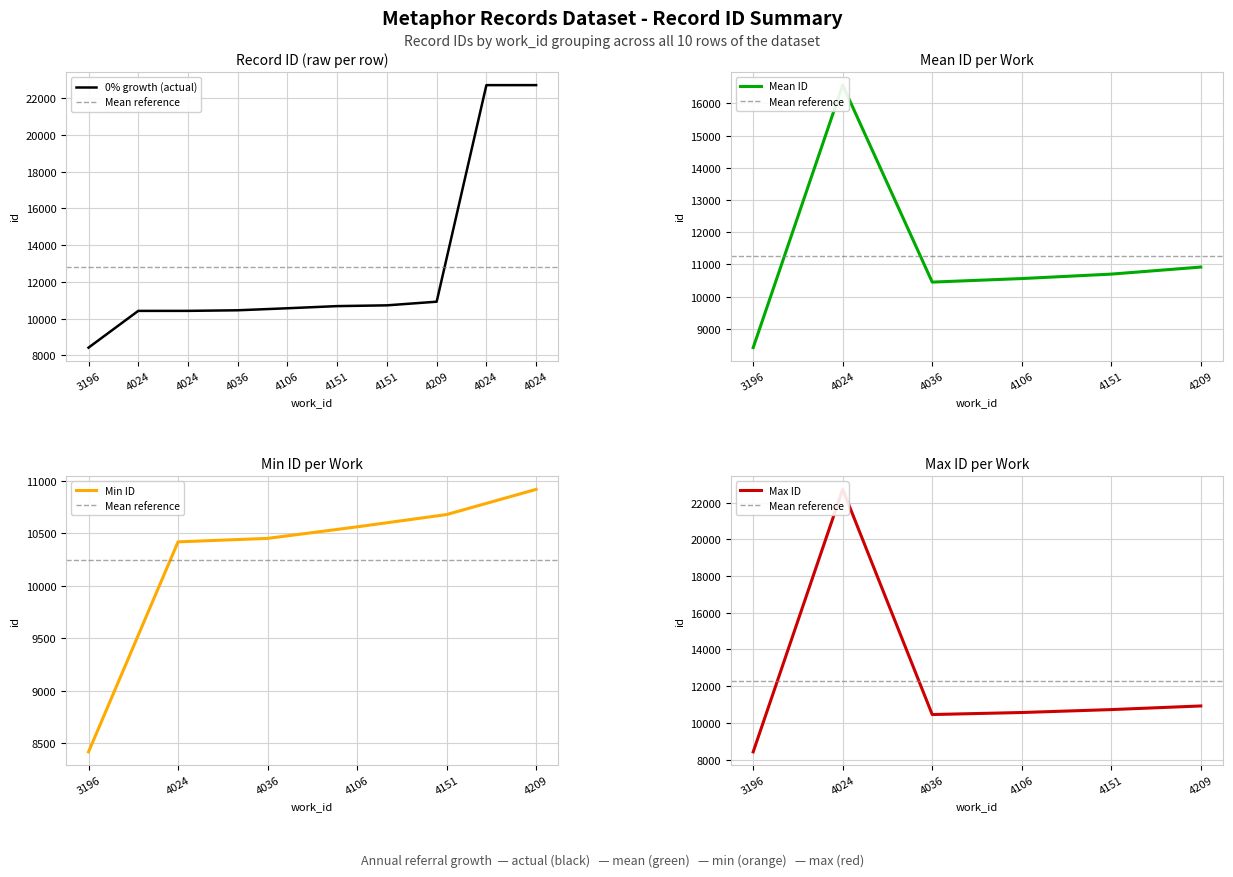

Is it true that the value at 4106 is 15372?

False